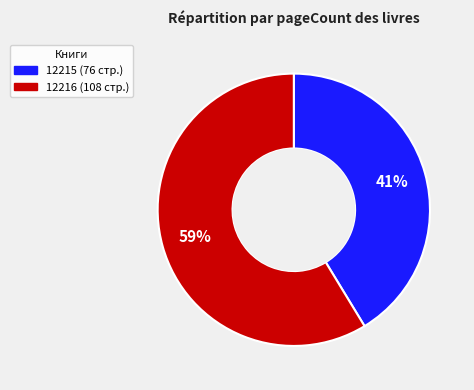

Is there a majority slice in this chart?

Yes